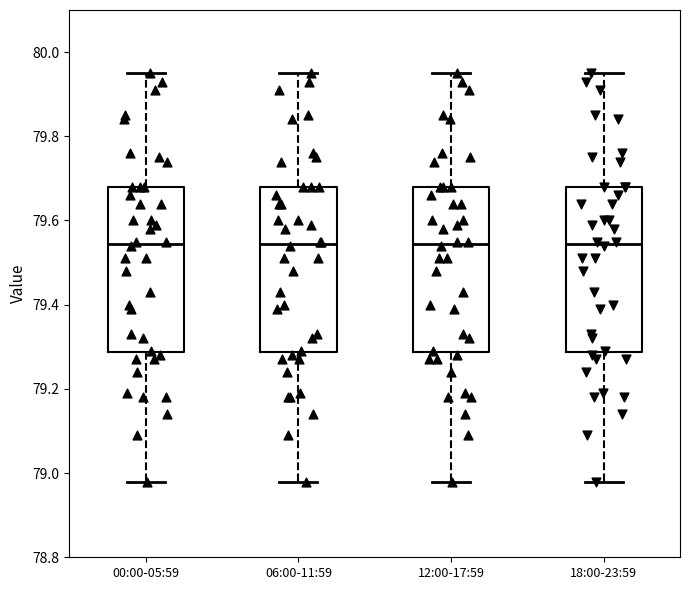

Where does the median line of the box for 06:00-11:59 sit on the y-axis? The values are not printed on the chart, so give them approximately, as read against the axis.

79.54